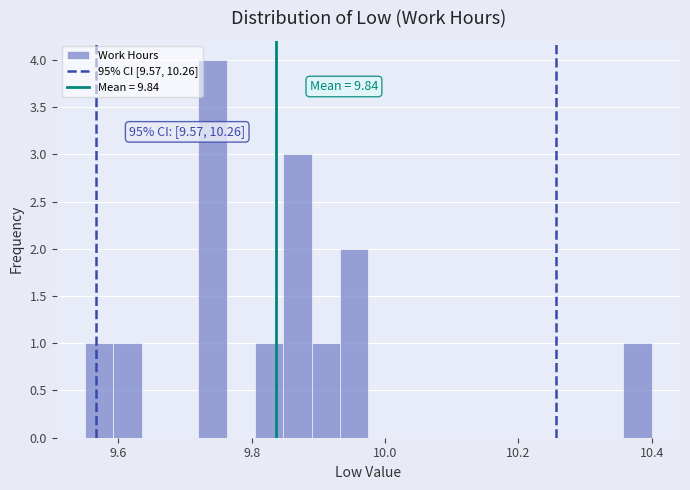

Around what value on the x-axis is the tallest bar? Give the approximate position of its centre, as read against the axis.

9.74